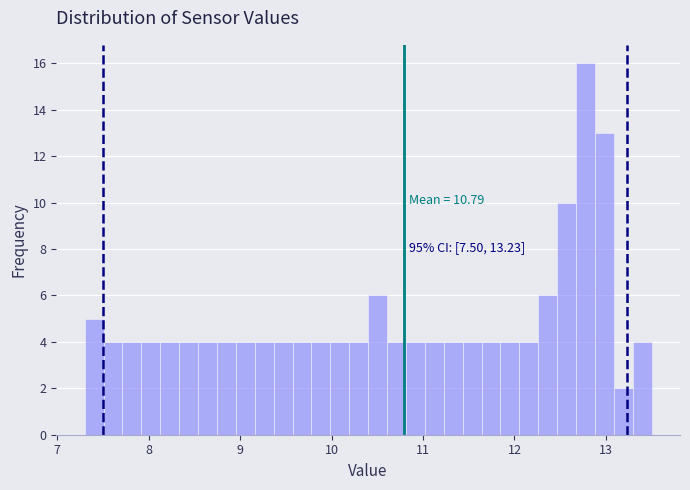

Around what value on the x-axis is the tallest bar? Give the approximate position of its centre, as read against the axis.

12.8